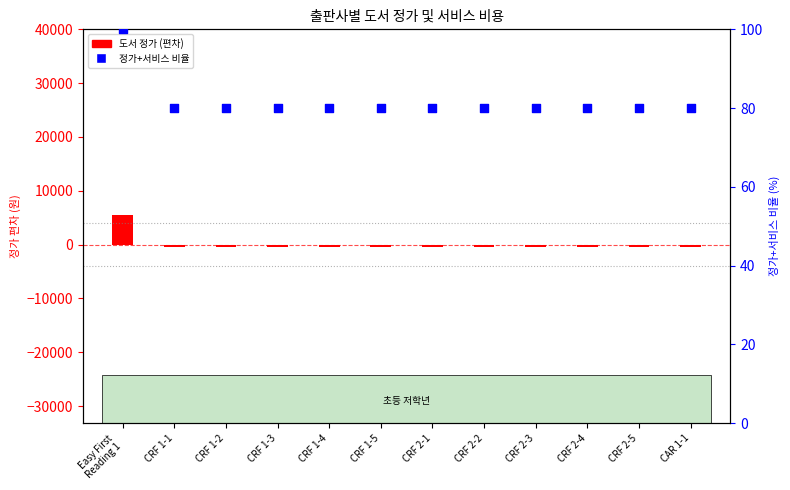

Which series contains the highest Y value?

도서 정가 (편차)